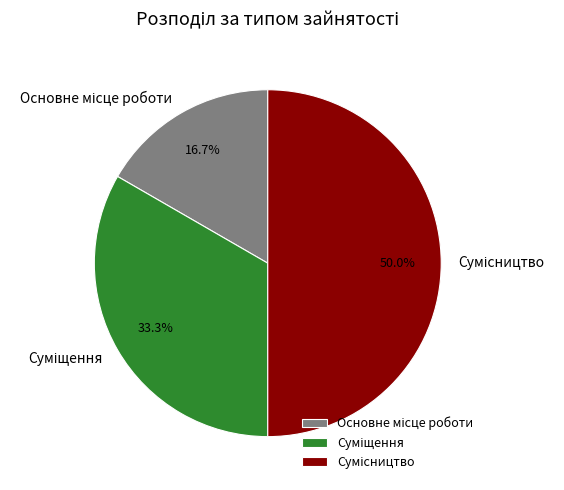

Is Сумісництво the majority of the pie?

No